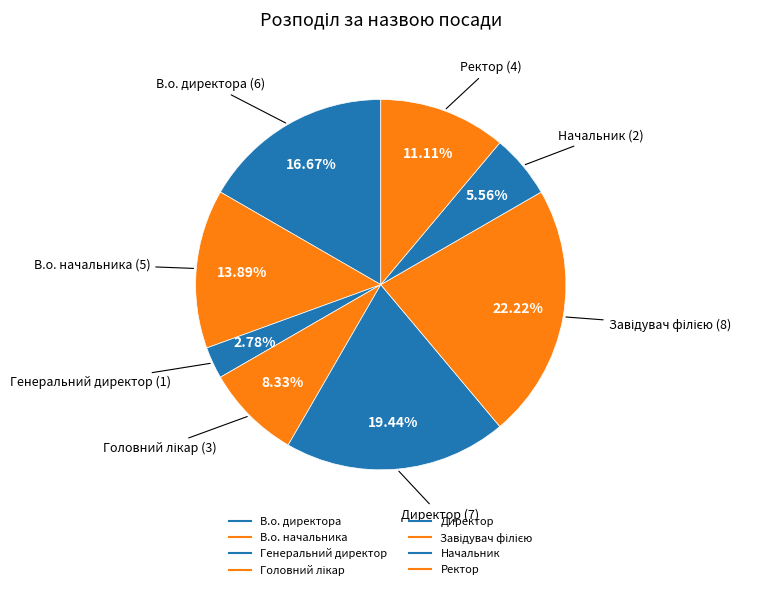

To the nearest percent, what is the difference between the Завідувач філією and Генеральний директор slice percentages?

19%